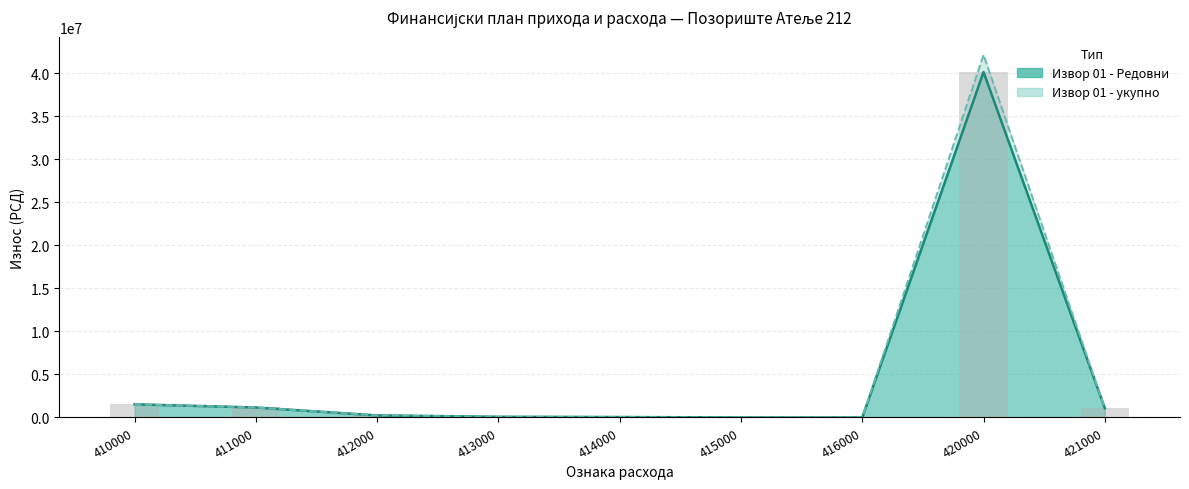

Where does the Извор 01 - укупно series first go above 240100?

410000